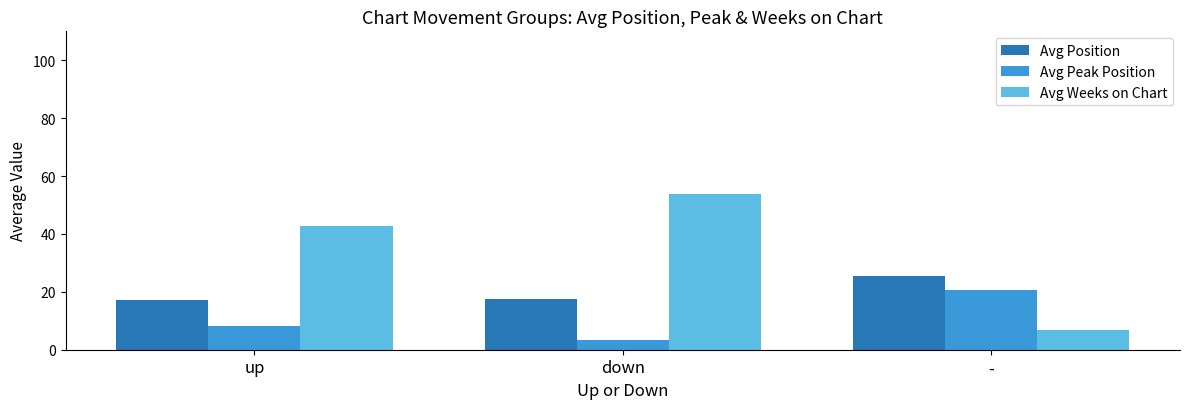

What is the difference between the maximum and second lowest values in the Avg Peak Position series?

12.4